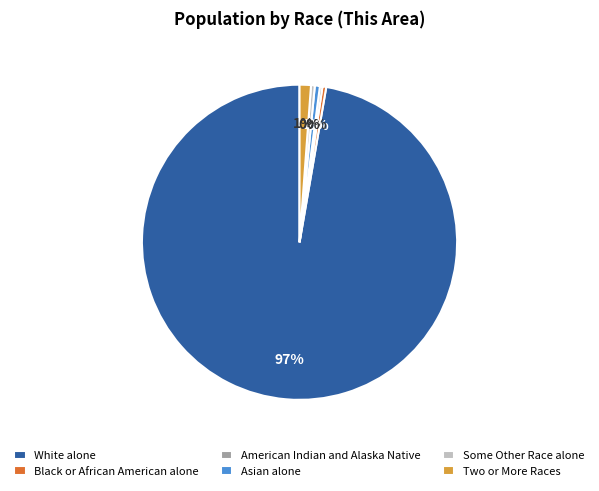

Combined, do Some Other Race alone and Two or More Races account for over 50%?

No